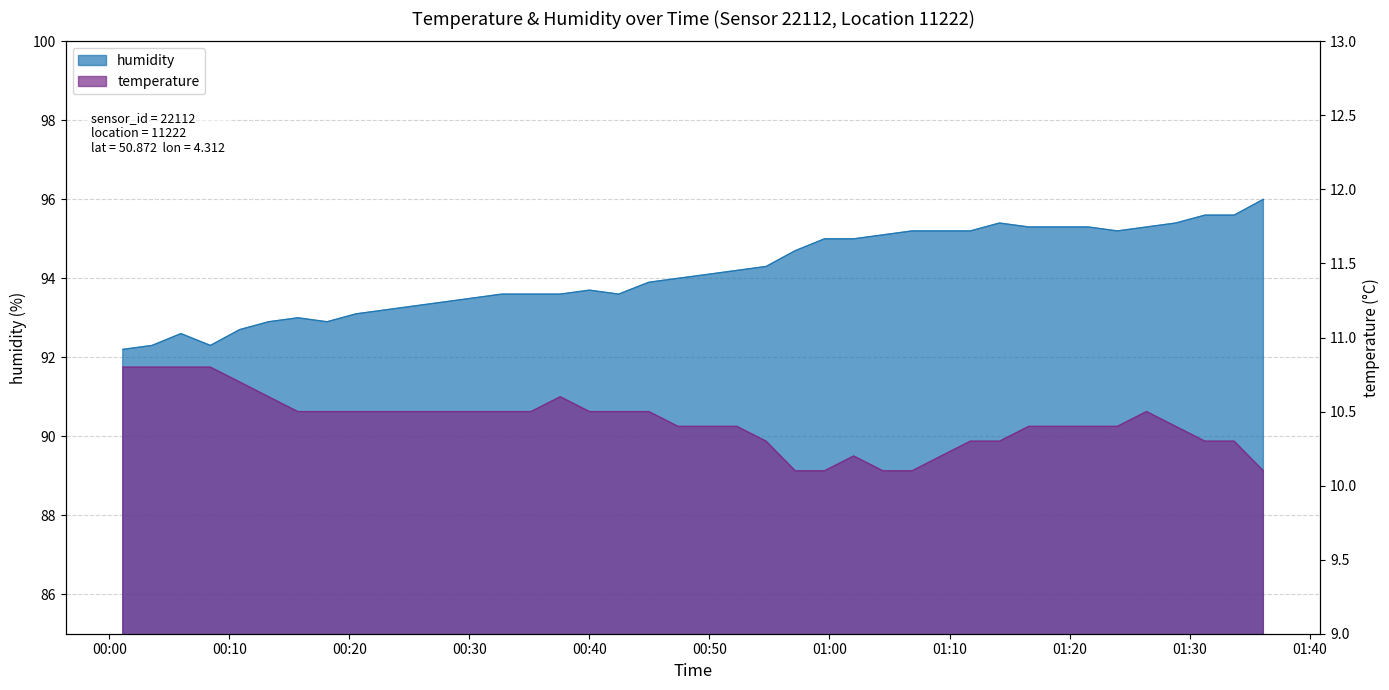

True or false: temperature and humidity cross at least once.

False